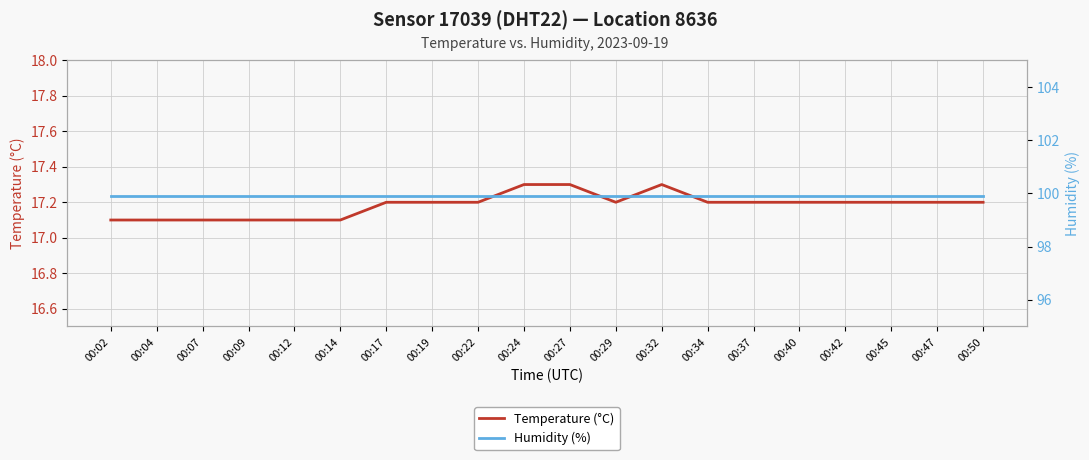

How many data points does each series have?

20